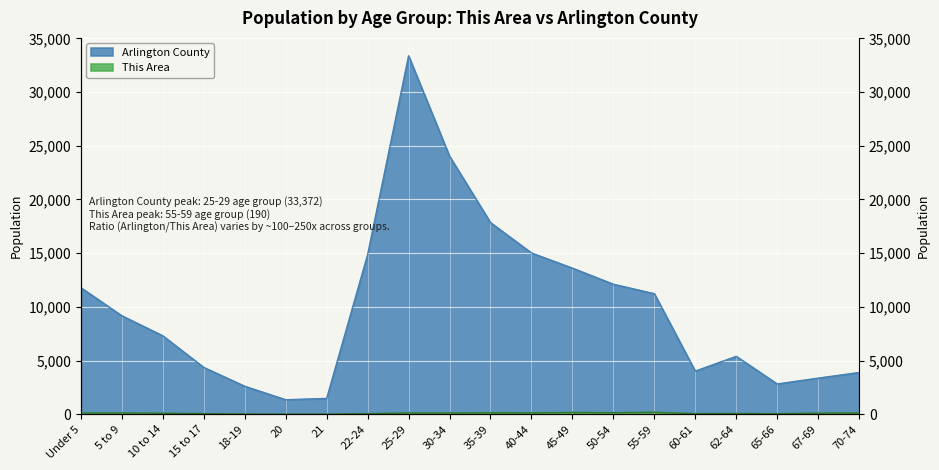

What is the total value across all series at 18-19?

2633